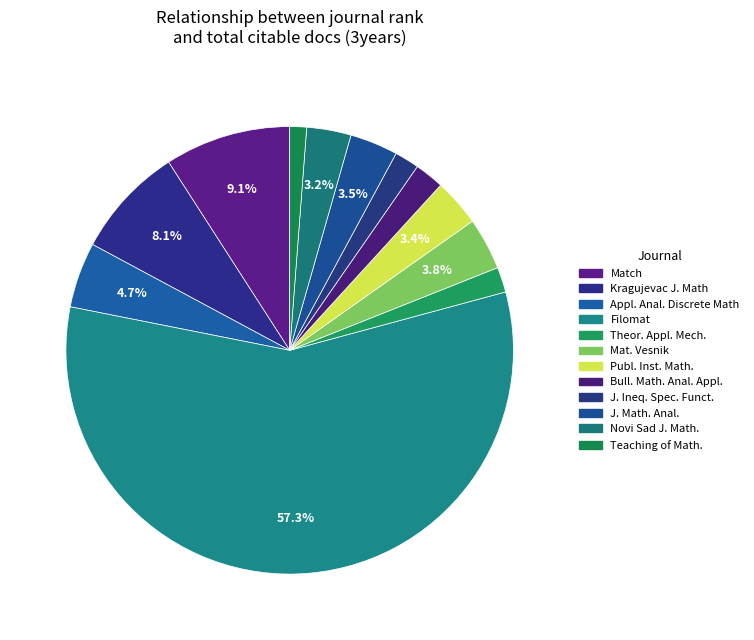

Count the number of slices in the pie.

12